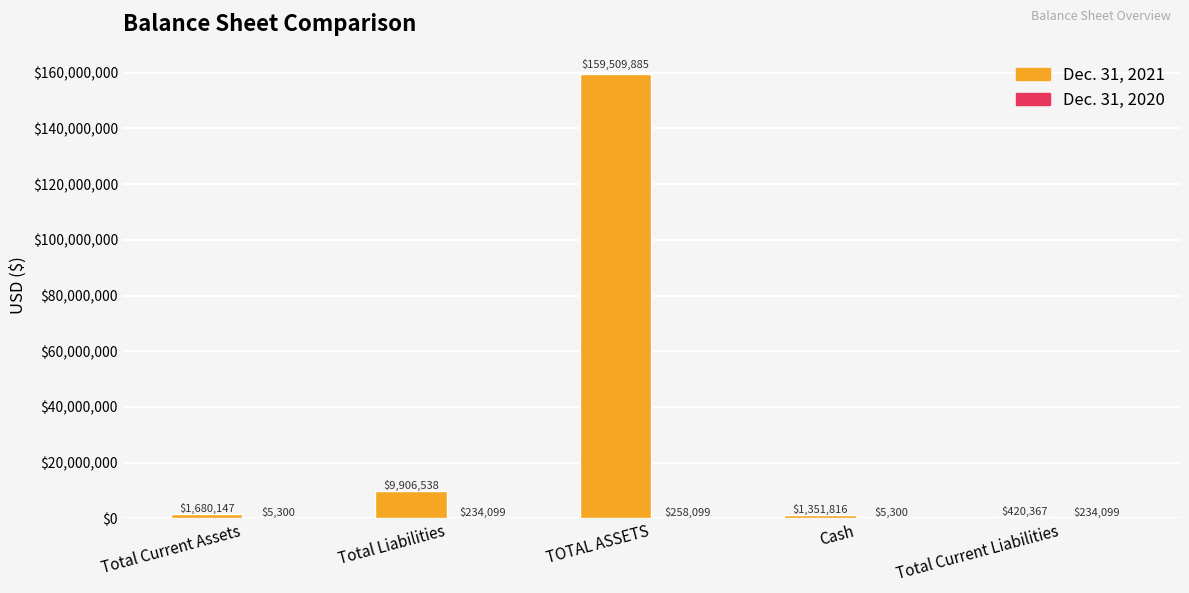

How many data points does each series have?

5